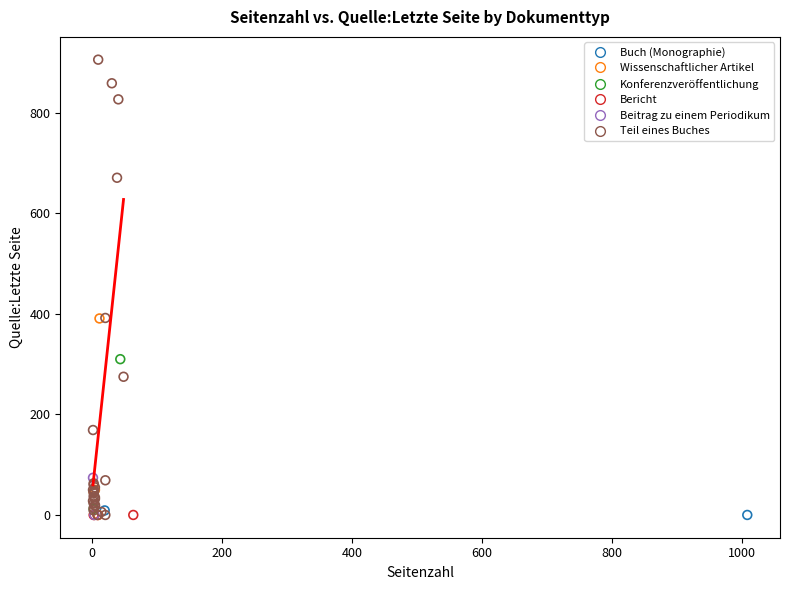

What are all the series names shown in the legend?

Bericht, Beitrag zu einem Periodikum, Buch (Monographie), Teil eines Buches, Wissenschaftlicher Artikel, Konferenzveröffentlichung